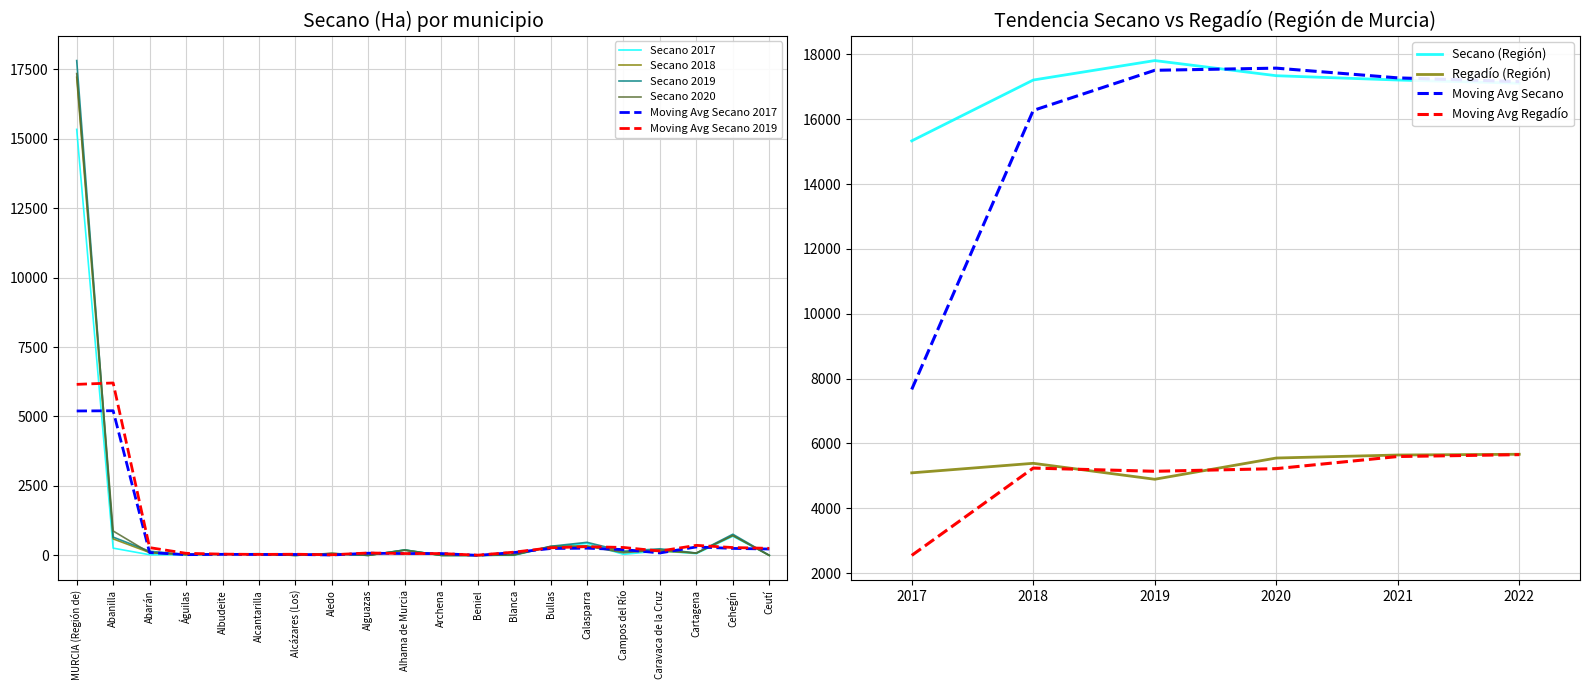

Which series has the largest range (max minus min)?

Secano 2019